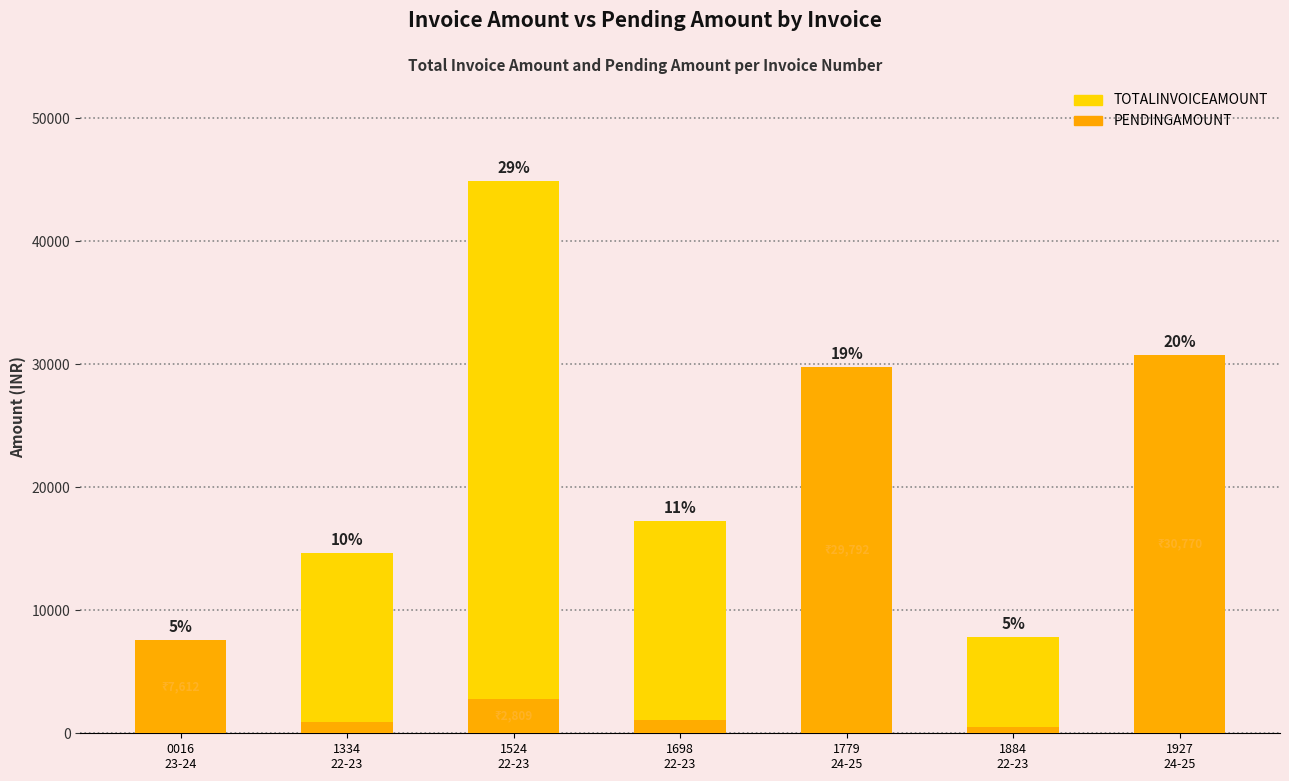

Rank the series by their average value, from lowest to highest.

PENDINGAMOUNT, TOTALINVOICEAMOUNT